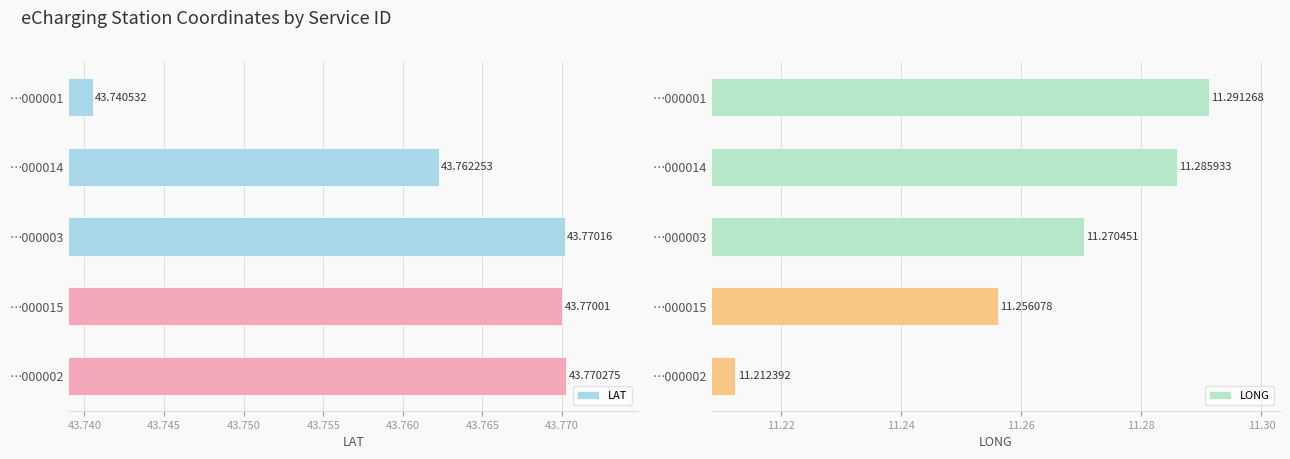

Between …000014 and …000002, which series saw the biggest shift?

LONG